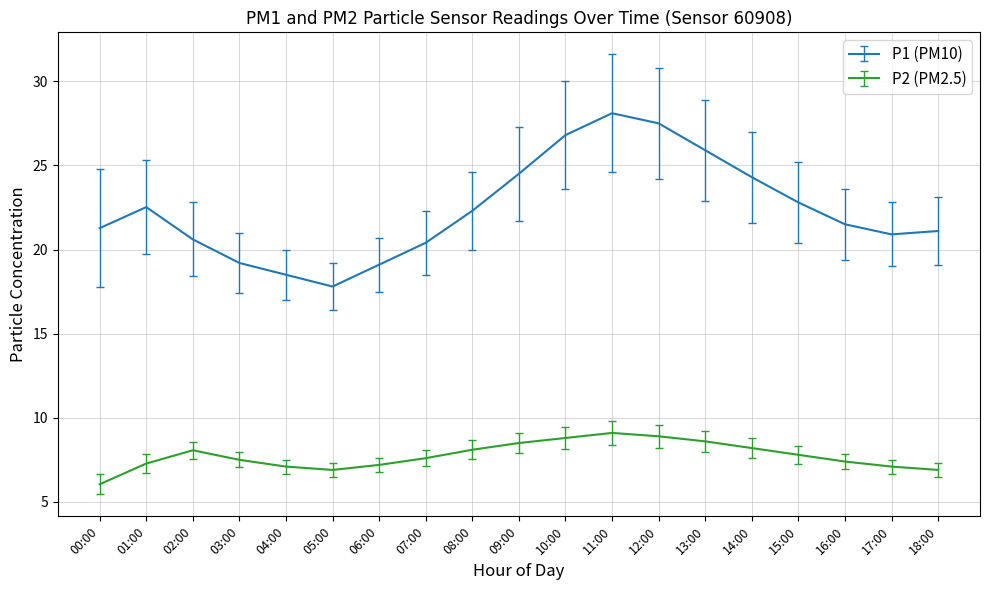

Which series has the widest spread of values?

P1 (PM10)